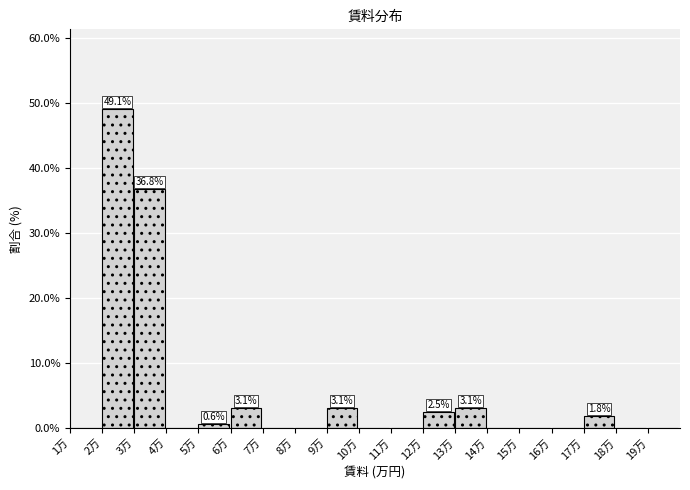

Reading right to left, what are all the values shown in this chart?

19万=0.0	18万=0.0	17万=1.8	16万=0.0	15万=0.0	14万=0.0	13万=3.1	12万=2.5	11万=0.0	10万=0.0	9万=3.1	8万=0.0	7万=0.0	6万=3.1	5万=0.6	4万=0.0	3万=36.8	2万=49.1	1万=0.0